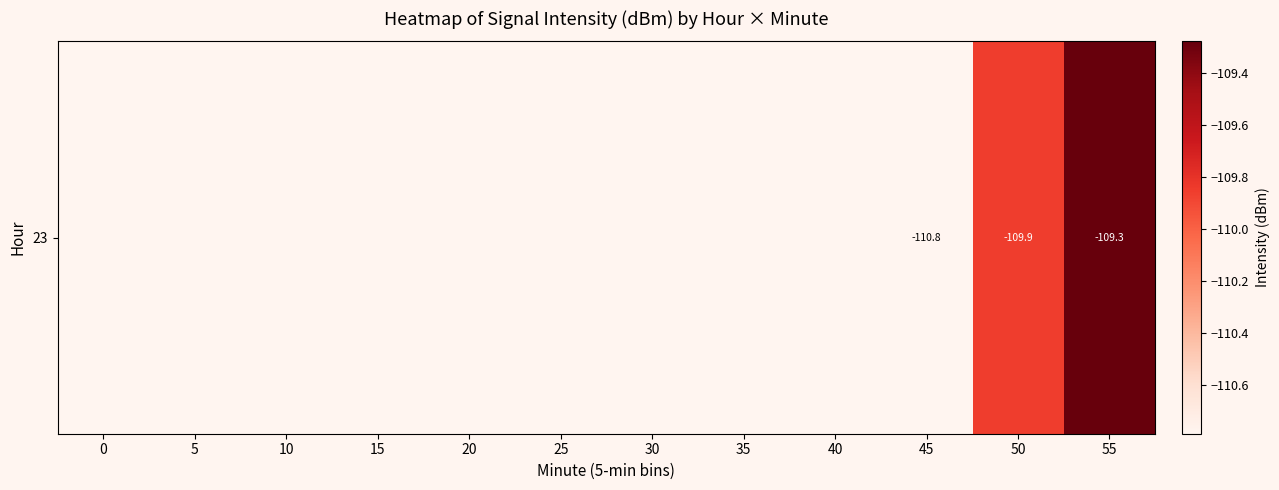

The value at 40 is -36.9. True or false?

False